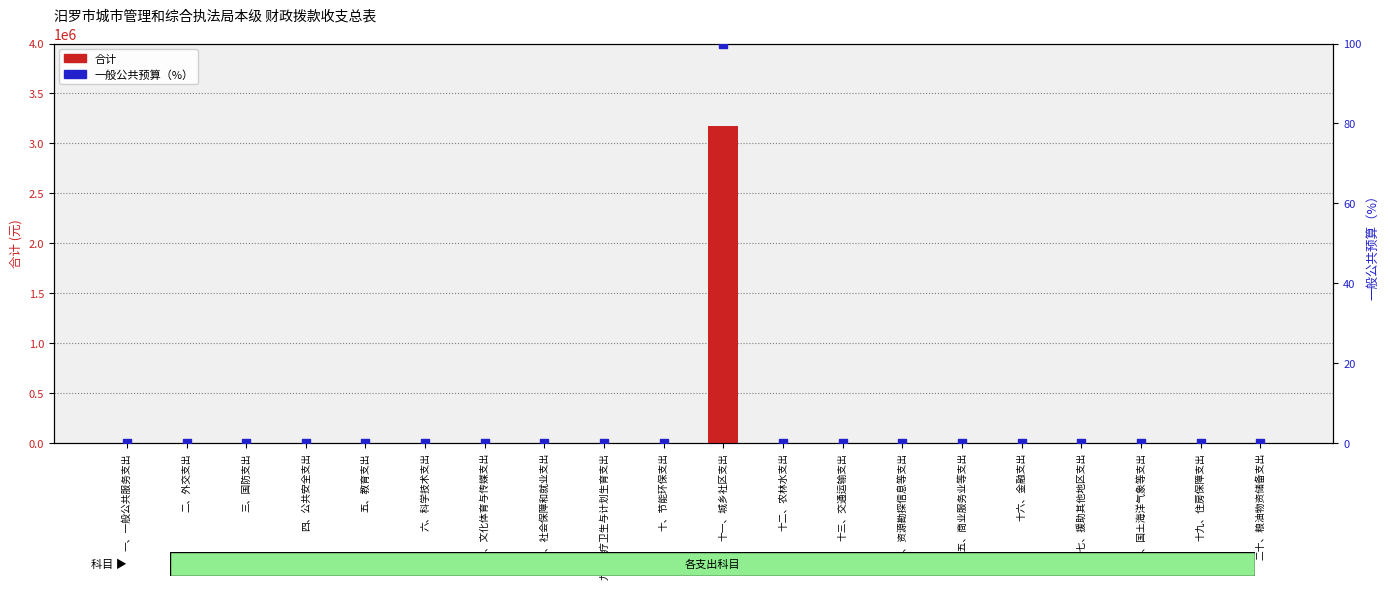

Which series has the largest total across all categories?

合计